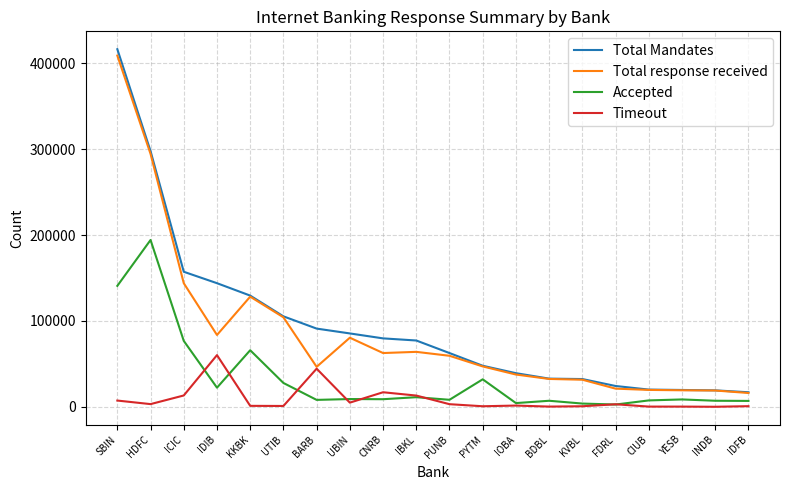

The Total response received series shows 47113 at PYTM. True or false?

True